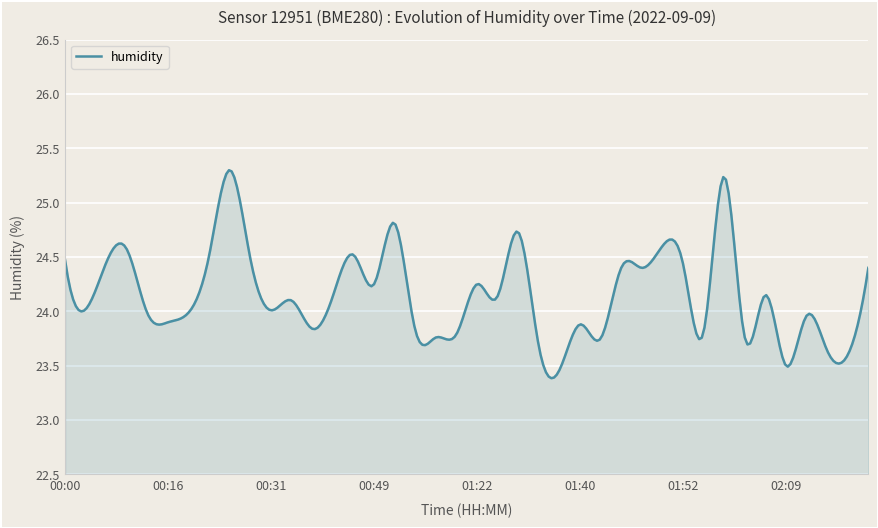

What is the greatest value displayed?

25.3